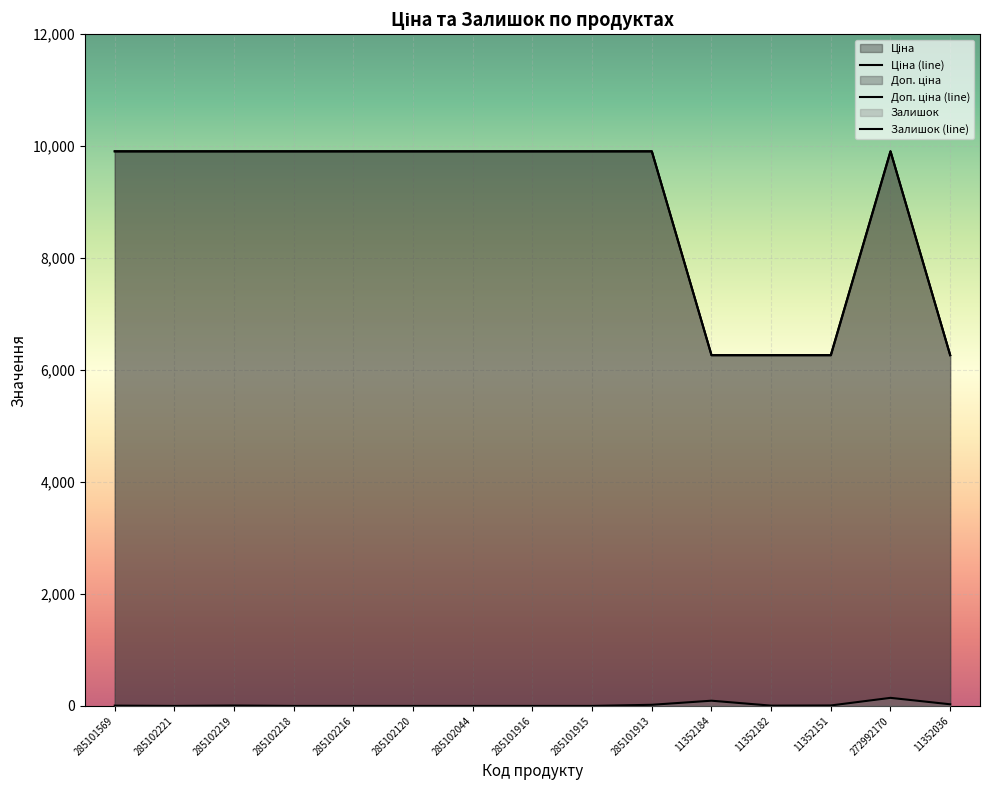

What are all the series names shown in the legend?

Ціна, Доп. ціна, Залишок